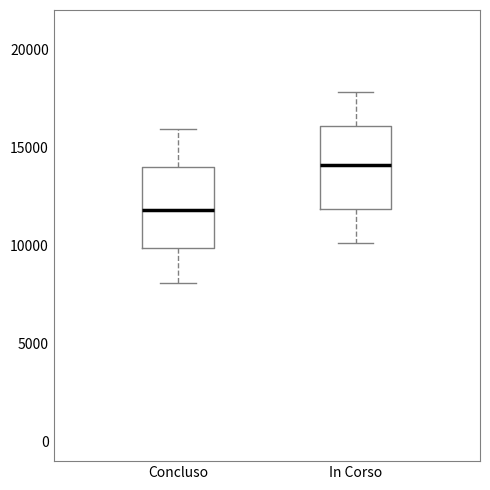

Where does the lower whisker of the box for In Corso end on the y-axis? The values are not printed on the chart, so give them approximately, as read against the axis.

10000